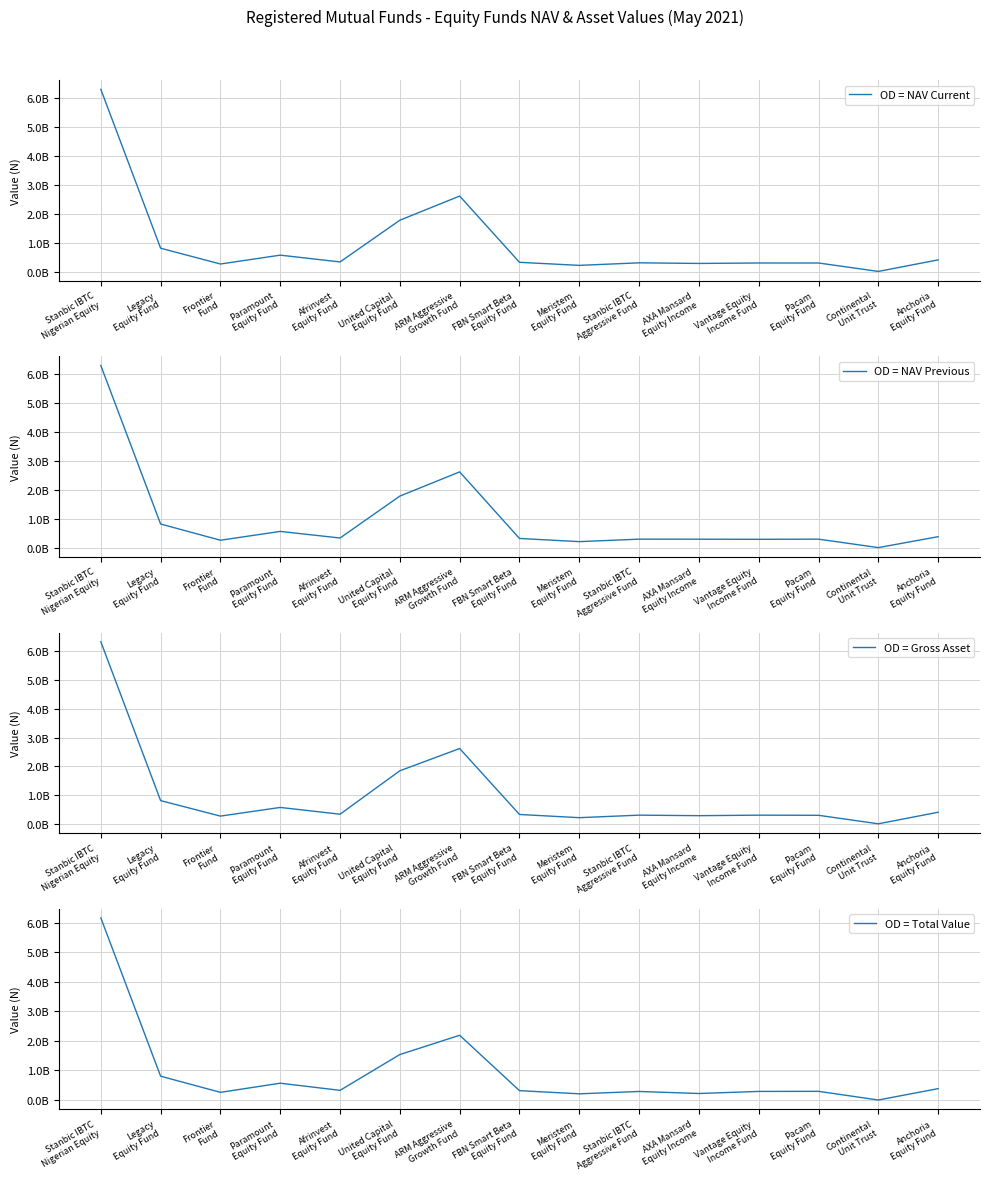

Does the chart display data point markers on the line(s)?

No